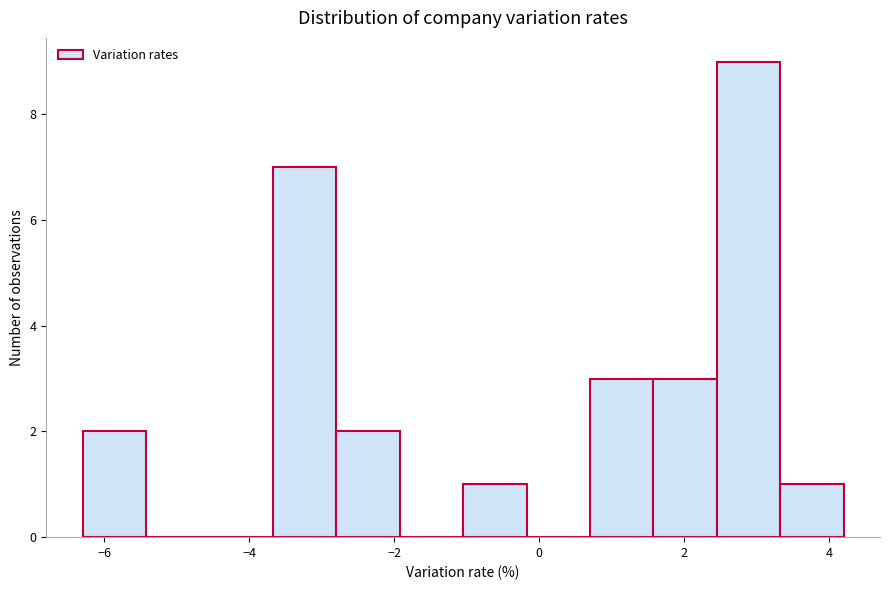

Which range on the x-axis has the tallest bar?

2.4 to 3.4